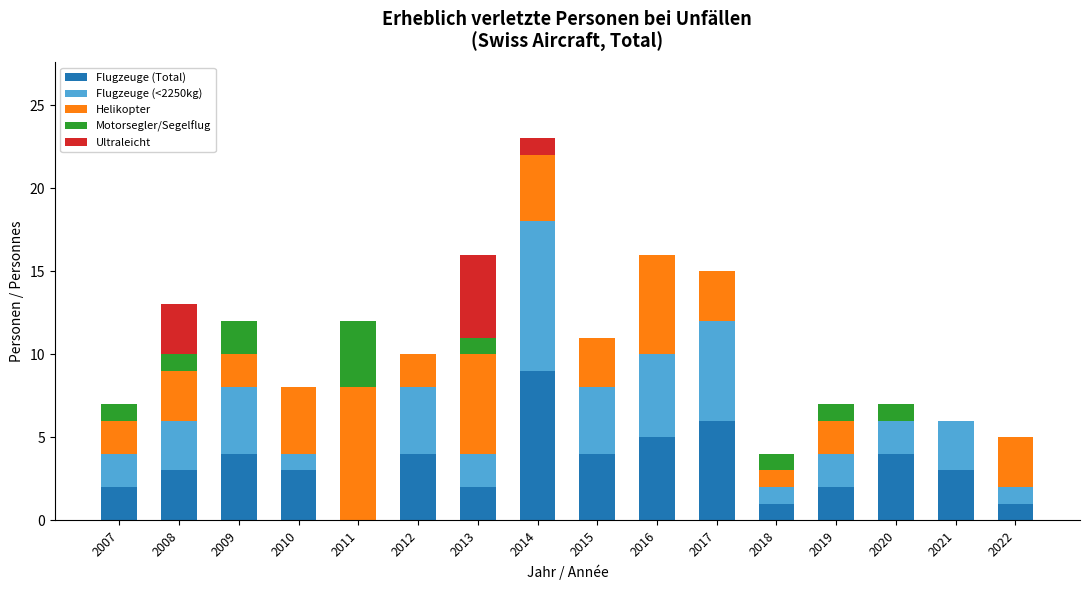

What is the sum of all Flugzeuge (Total) values?

53